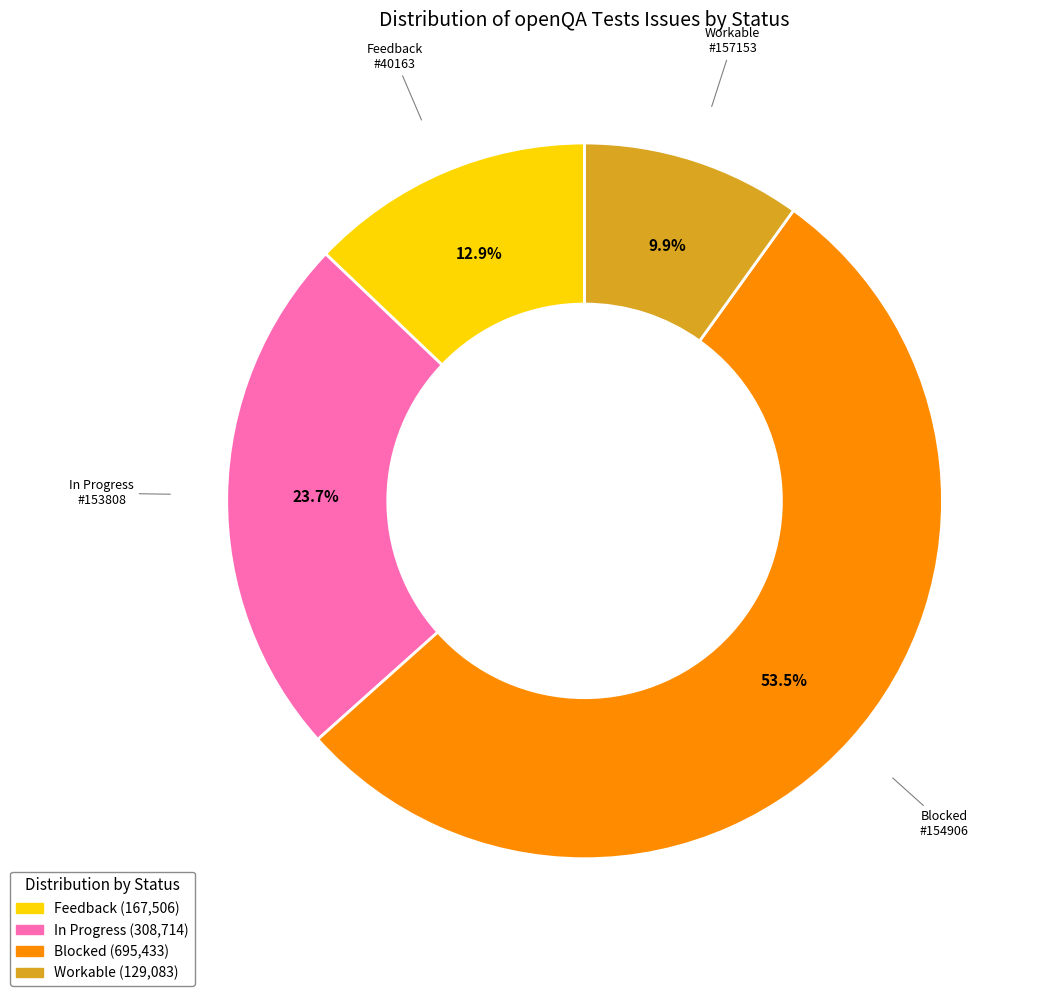

What percentage is NOT represented by In Progress?

76.3%